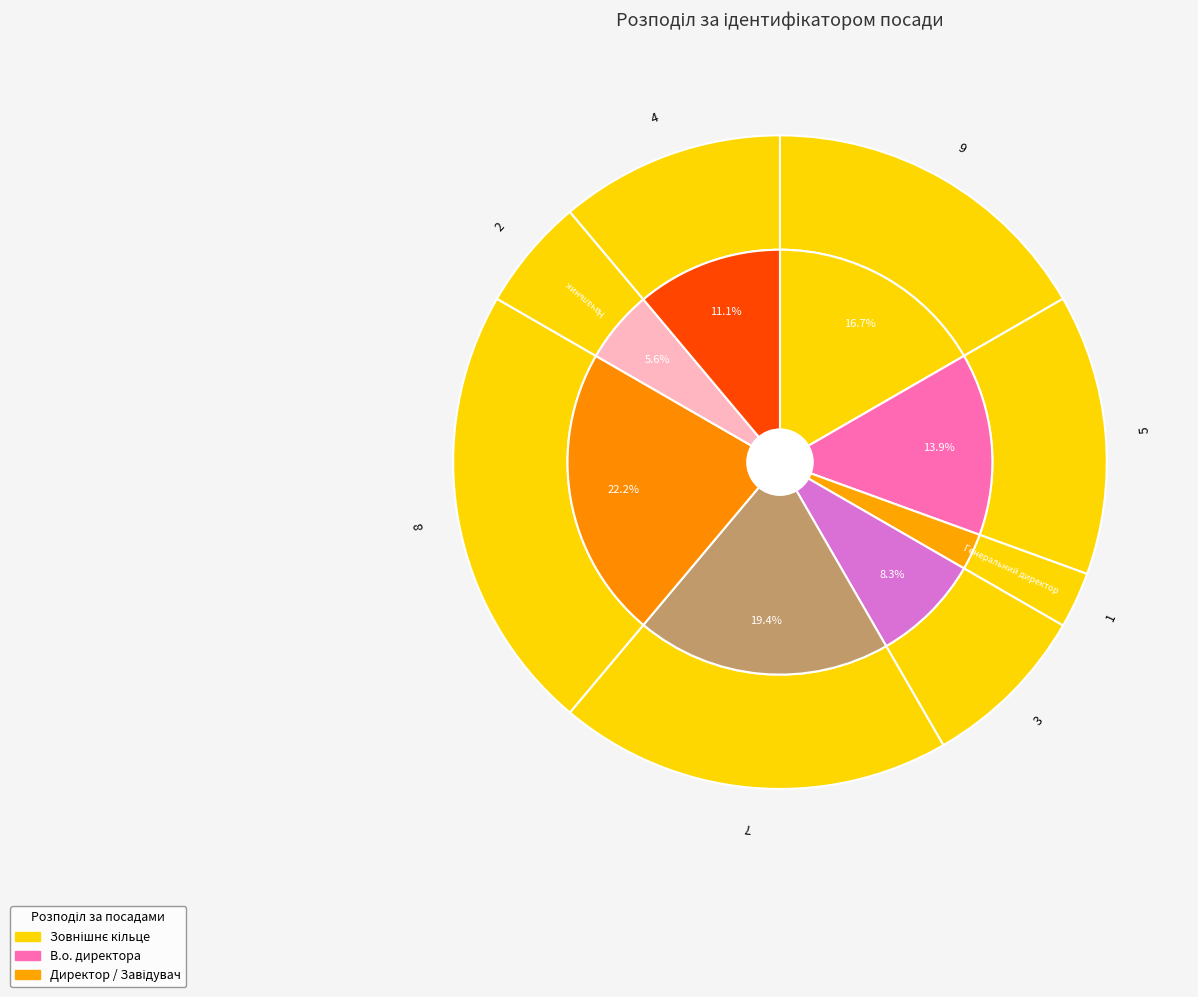

The Генеральний директор slice represents 1% of the pie. True or false?

False